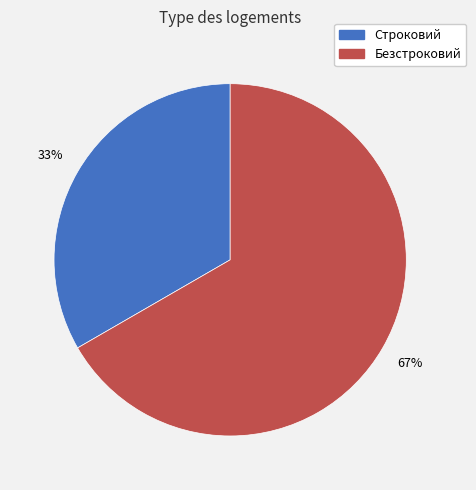

Is it true that Строковий is 21% of the pie?

False